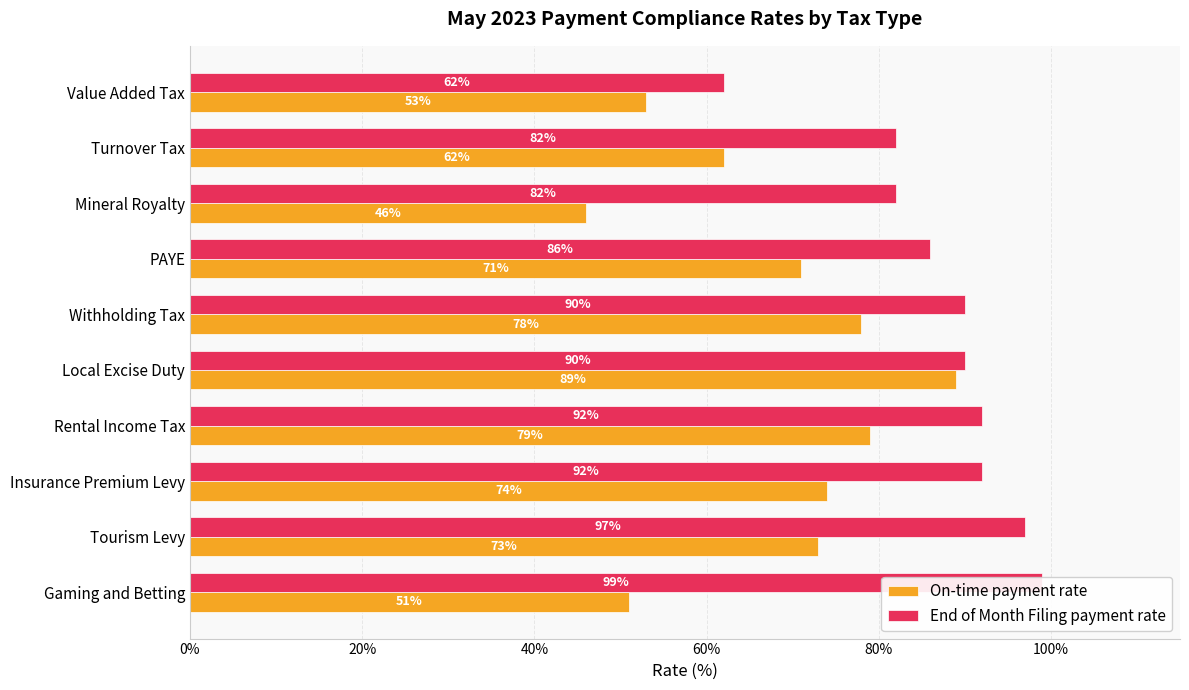

What position from the left is Mineral Royalty?

8